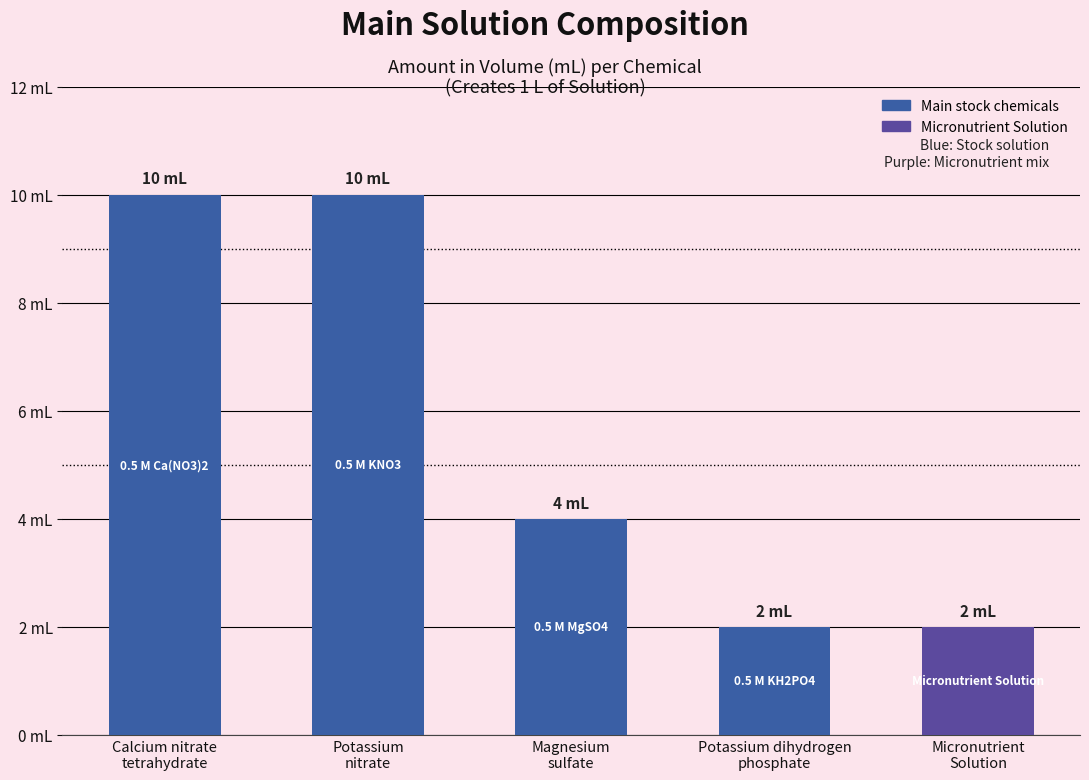

Reading right to left, transcribe all the data shown in this chart.

Micronutrient
Solution=2	Potassium dihydrogen
phosphate=2	Magnesium
sulfate=4	Potassium
nitrate=10	Calcium nitrate
tetrahydrate=10